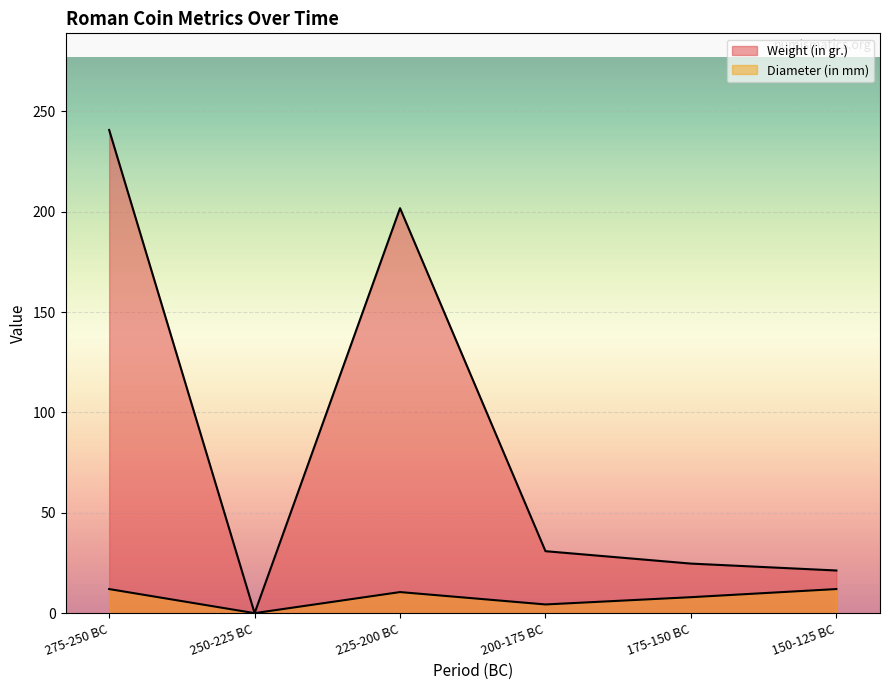

What are all the series names shown in the legend?

Weight (in gr.), Diameter (in mm)